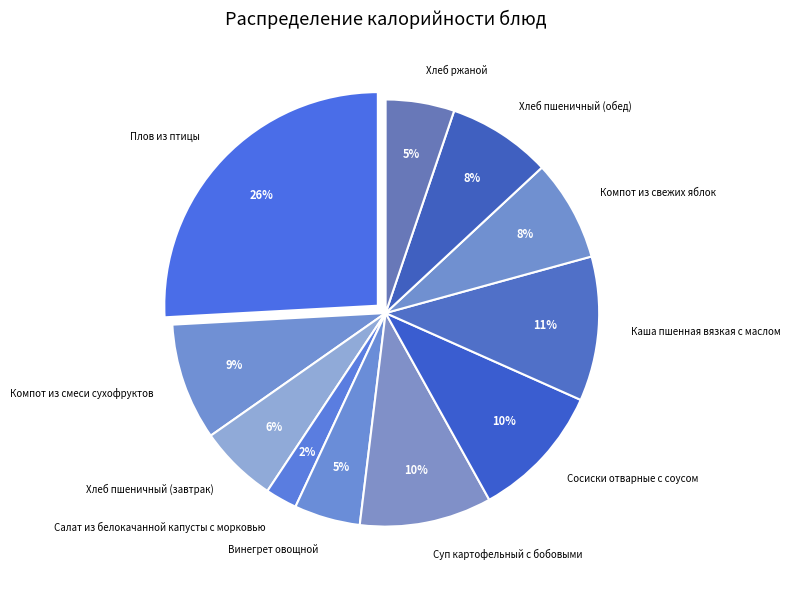

Combined, do Хлеб пшеничный (завтрак) and Плов из птицы account for over 50%?

No